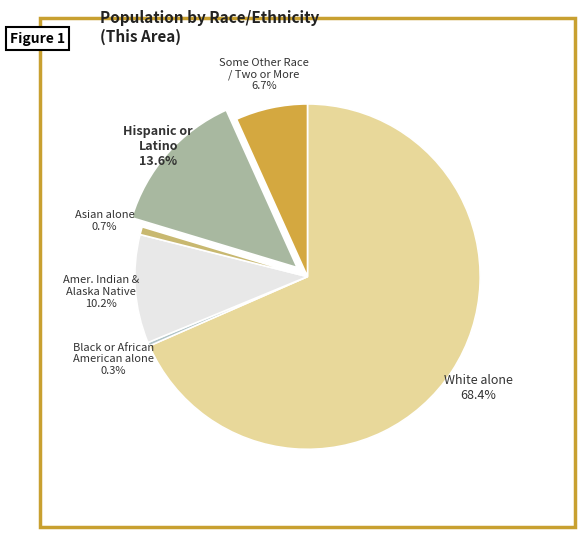

Rank the categories by value from highest to lowest.

White alone, Hispanic or Latino, American Indian and Alaska Native, Some Other Race / Two or More, Asian alone, Black or African American alone